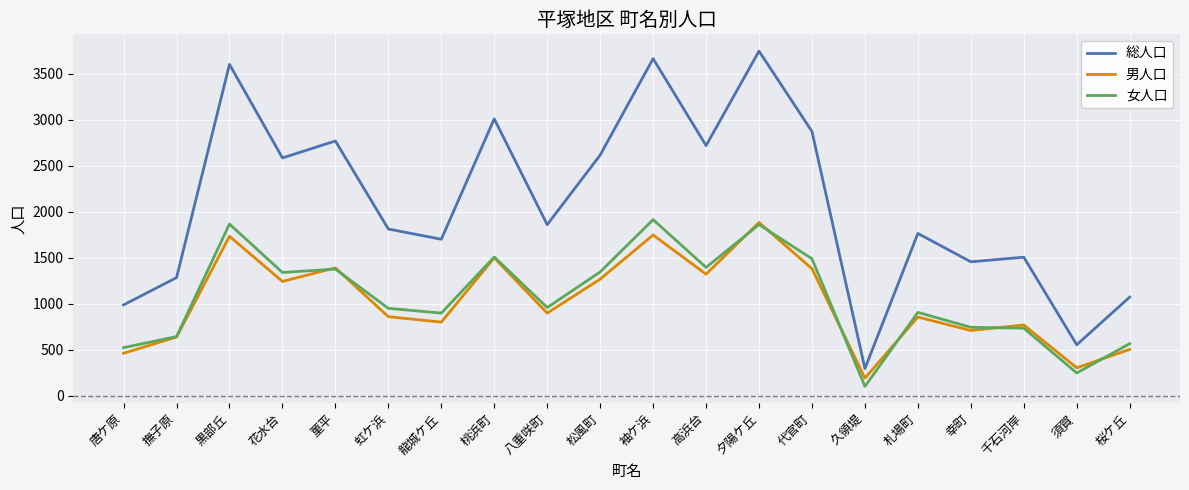

What is the sum of all 総人口 values?

41885